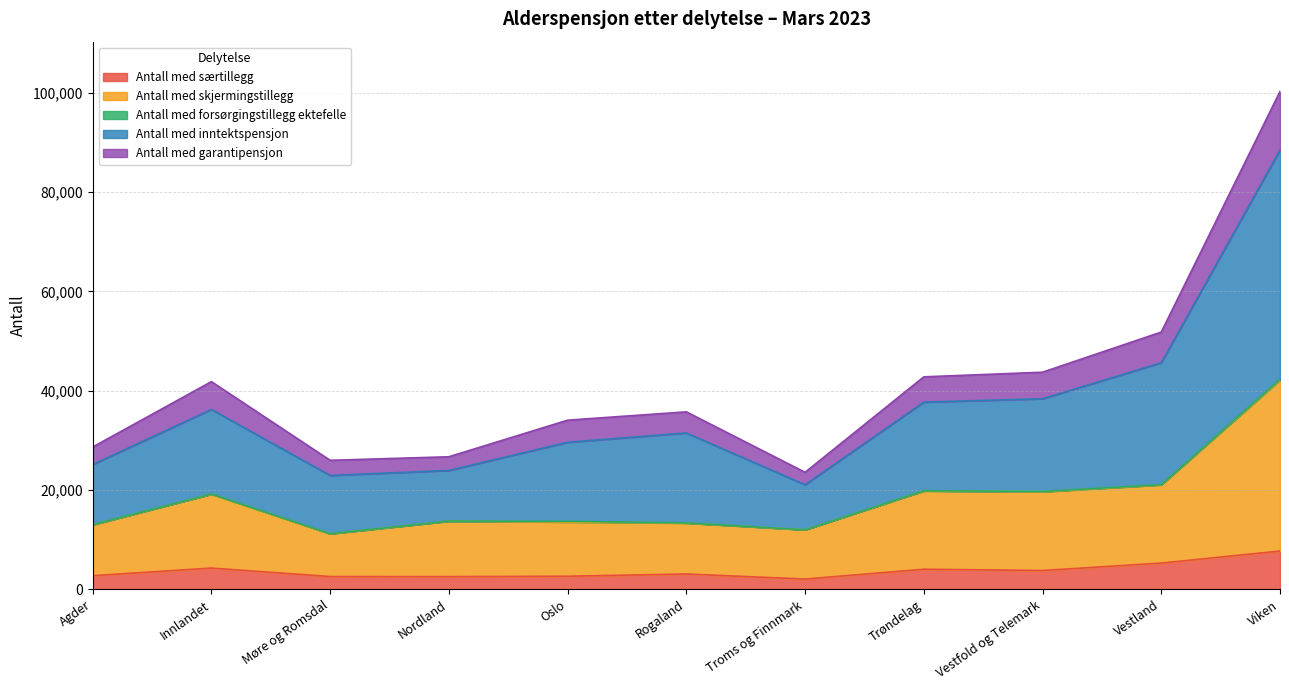

At which category is the sum across all series the highest?

Viken